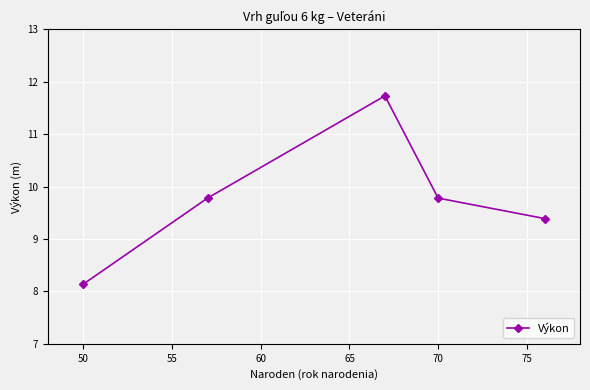

True or false: there are more than 2 points higher than both neighbors.

False